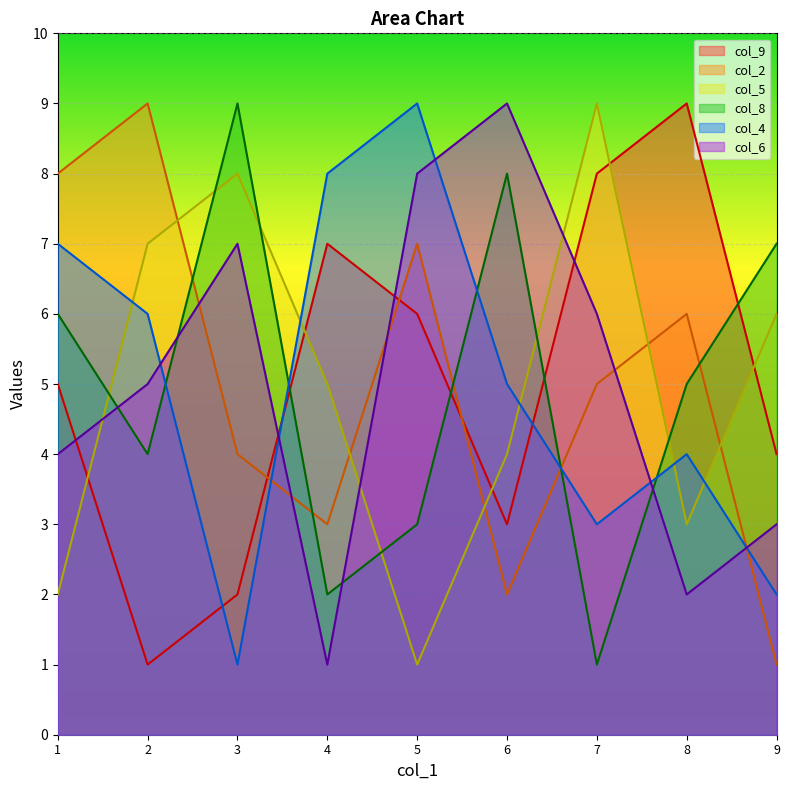

Where is col_8 nearest to the value 5?

8